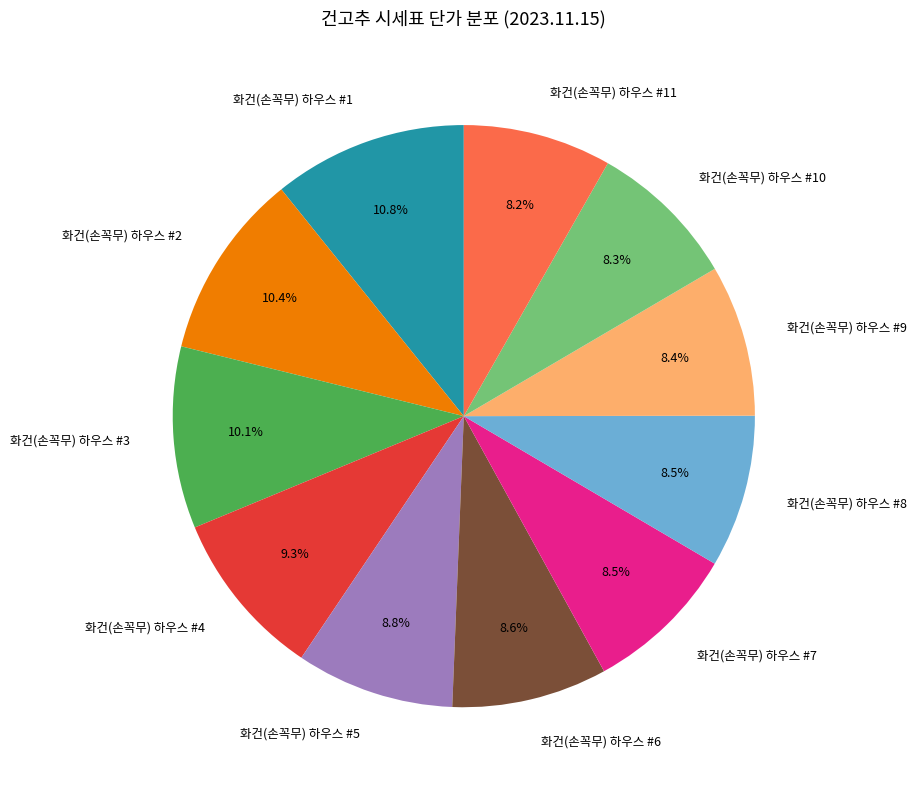

How much of the chart is everything except 화건(손꼭무) 하우스 #2?

89.6%